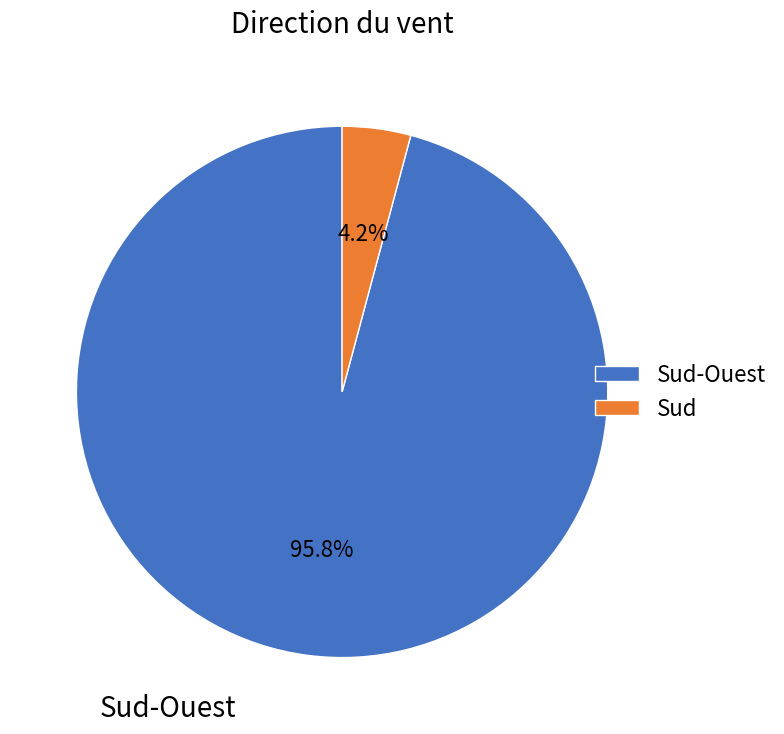

Between Sud-Ouest and Sud, which is larger?

Sud-Ouest